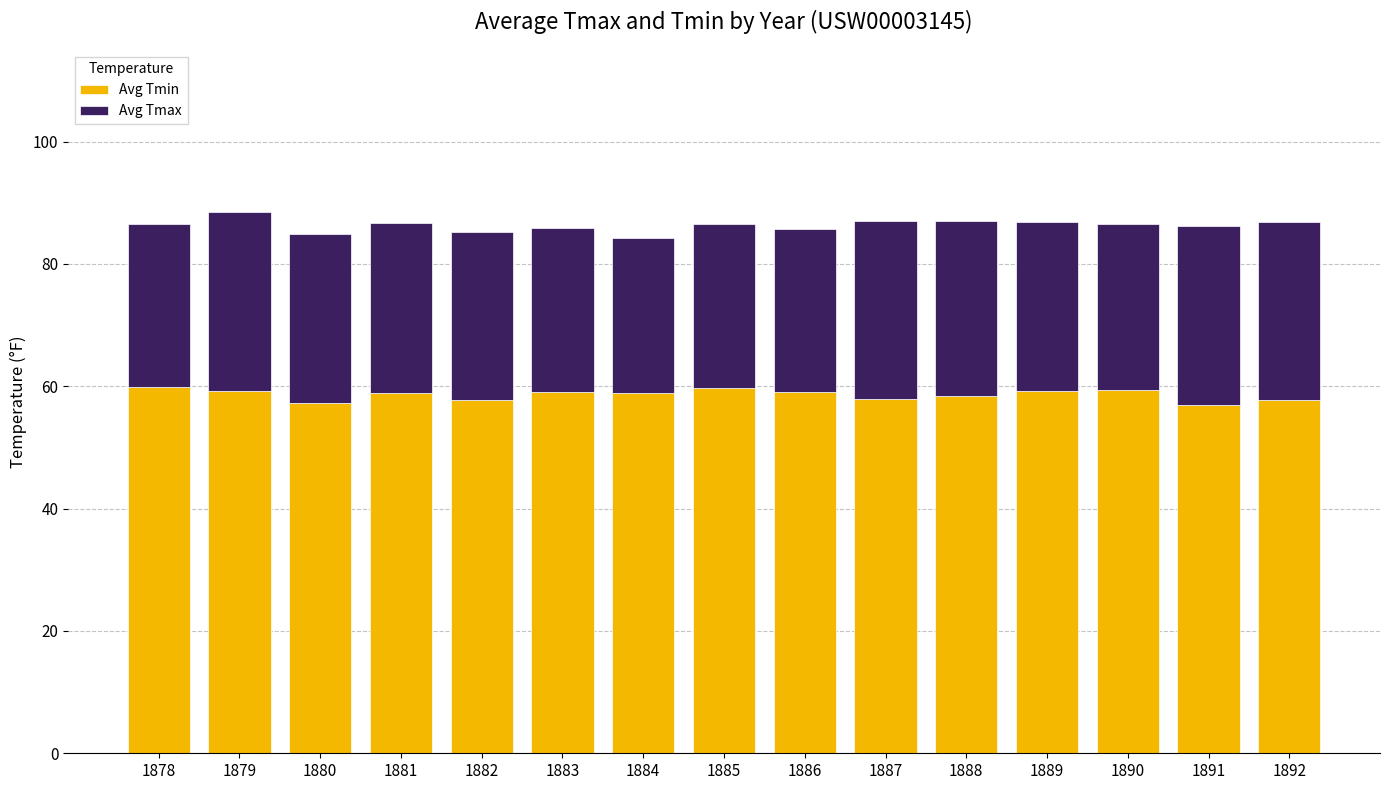

What is the minimum value for Avg Tmin?

56.9